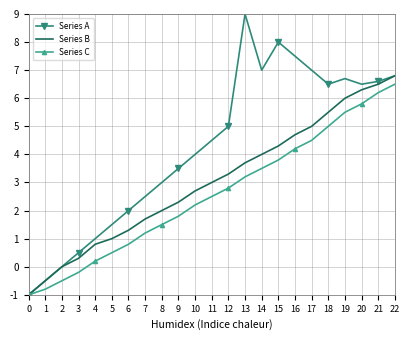

True or false: Series C has more than 0 points higher than both neighbors.

False